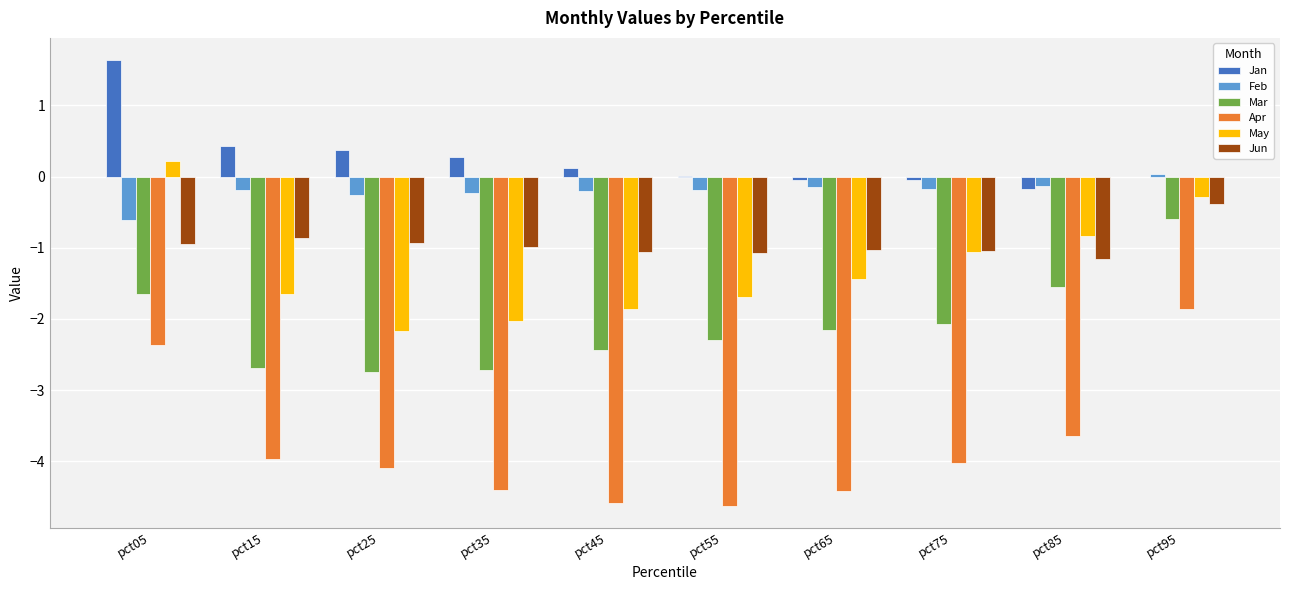

True or false: Mar has a value of -2.7 at pct85.

False